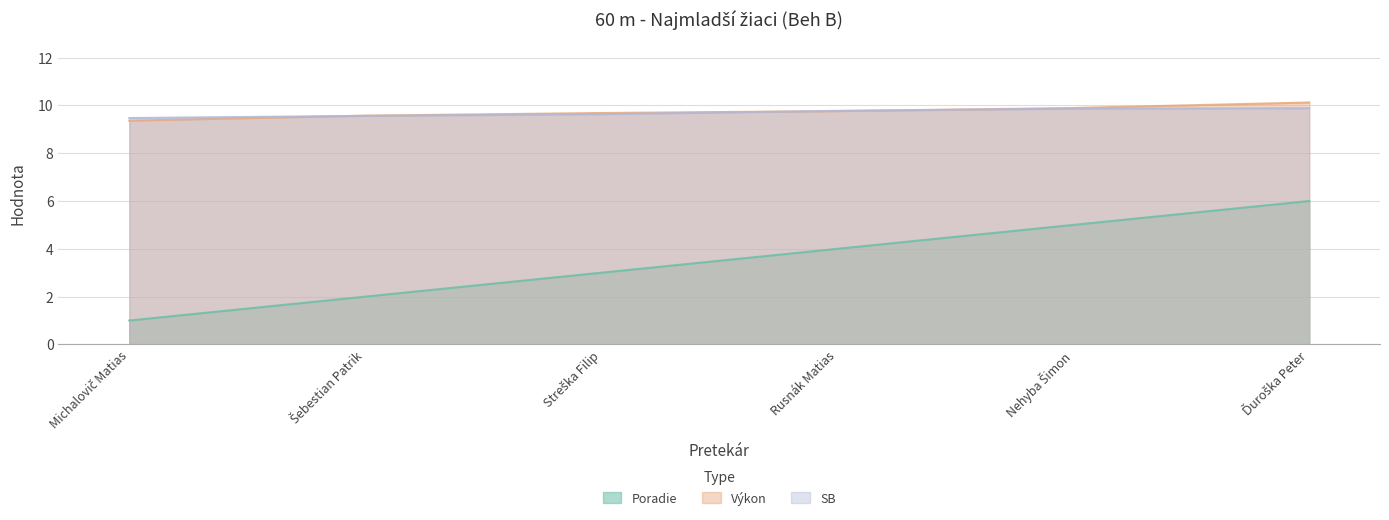

The value of Výkon at Michalovič Matias is 9.4. True or false?

True